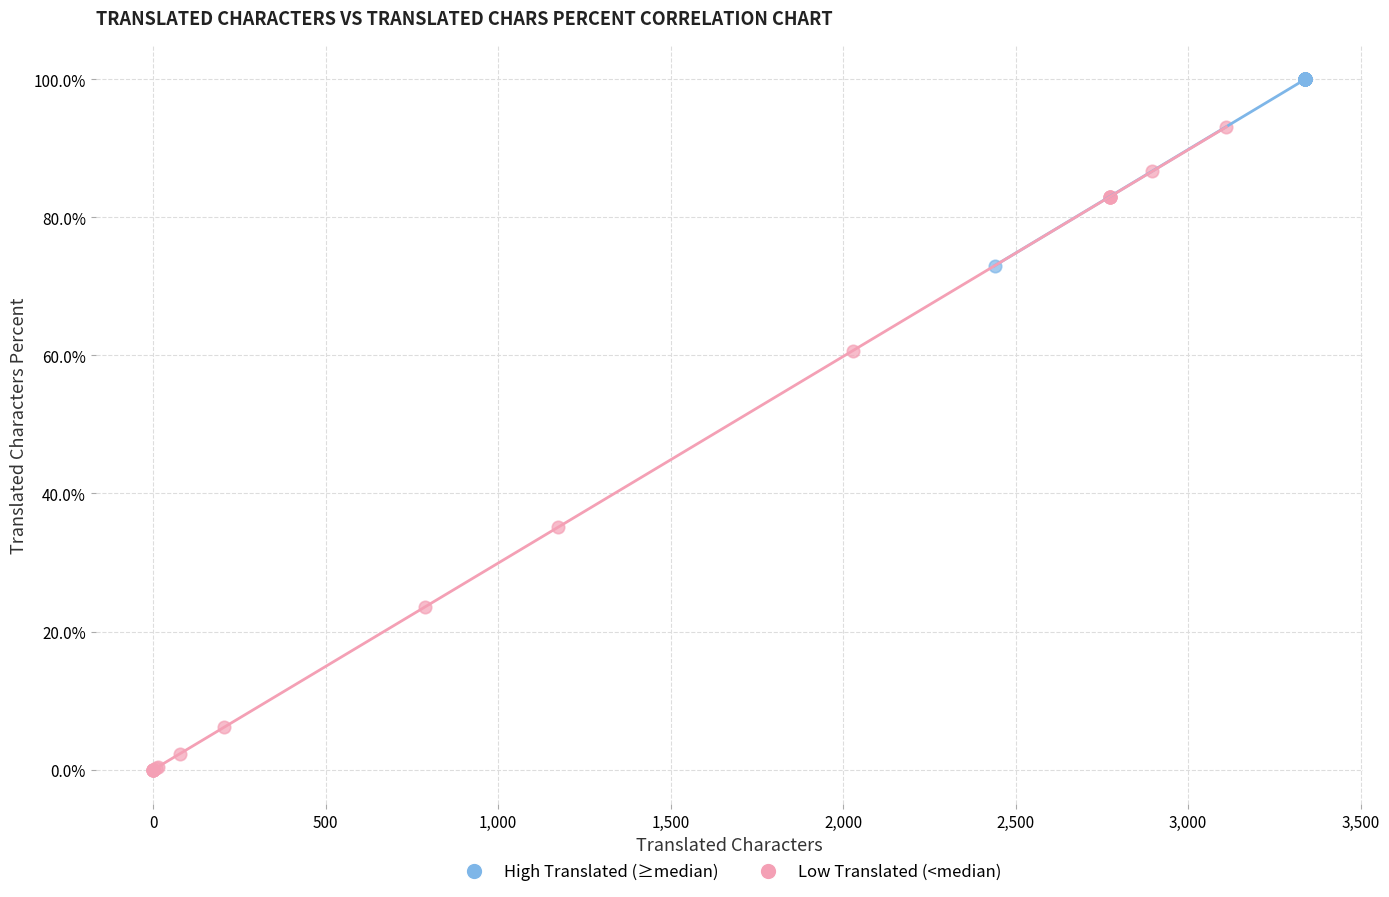

Which series reaches the maximum Y coordinate?

High Translated (≥median)